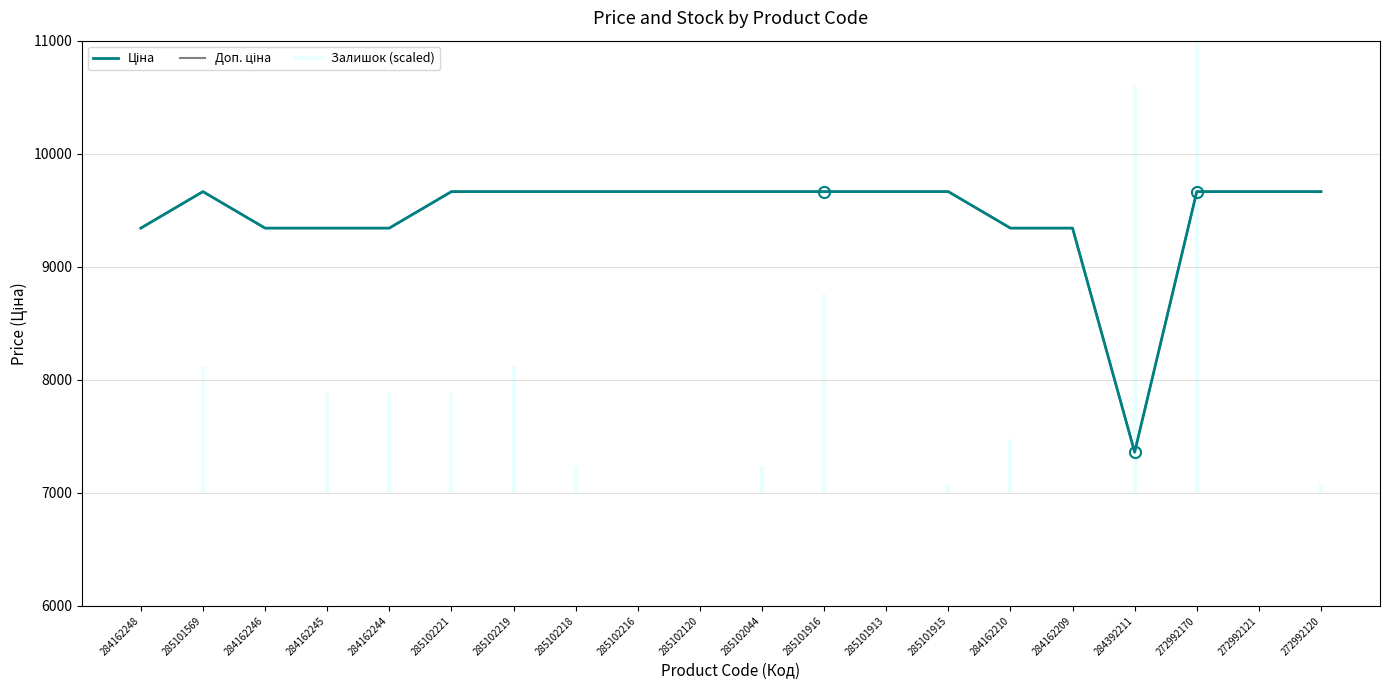

The value of Ціна at 284162246 is 14690.7. True or false?

False